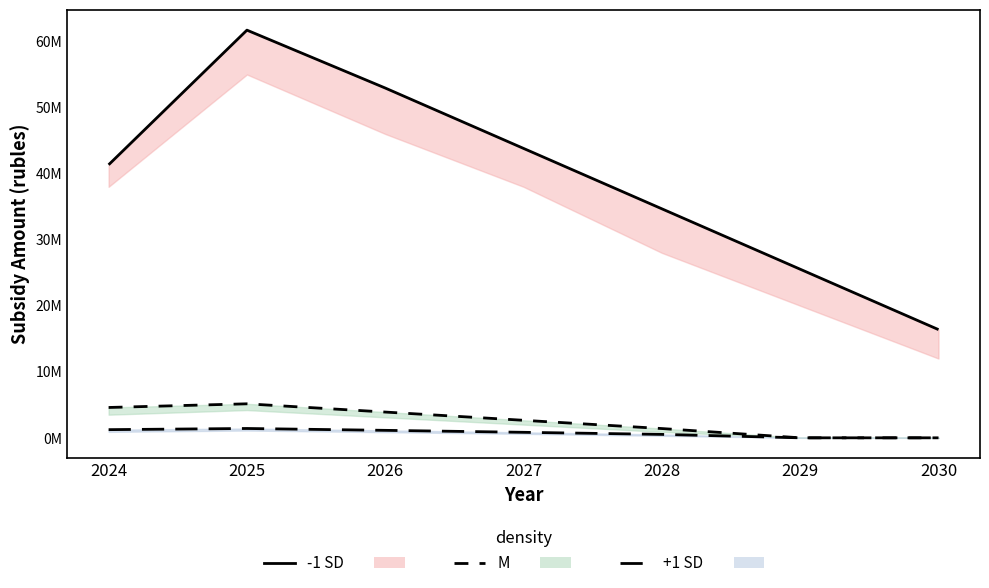

At which category does -1 SD reach its first local peak?

2025